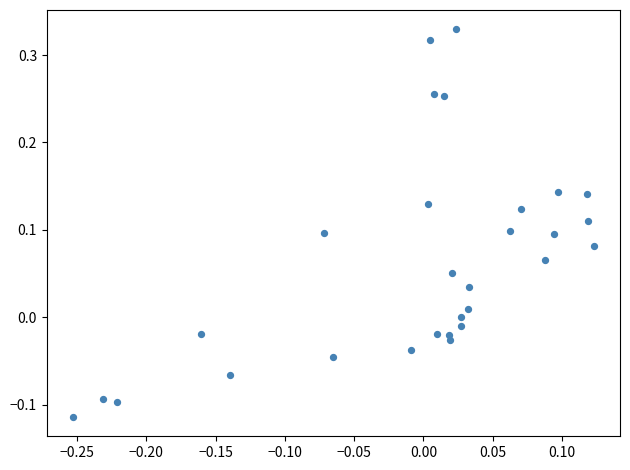

What is the range of X values (max minus min)?

0.4